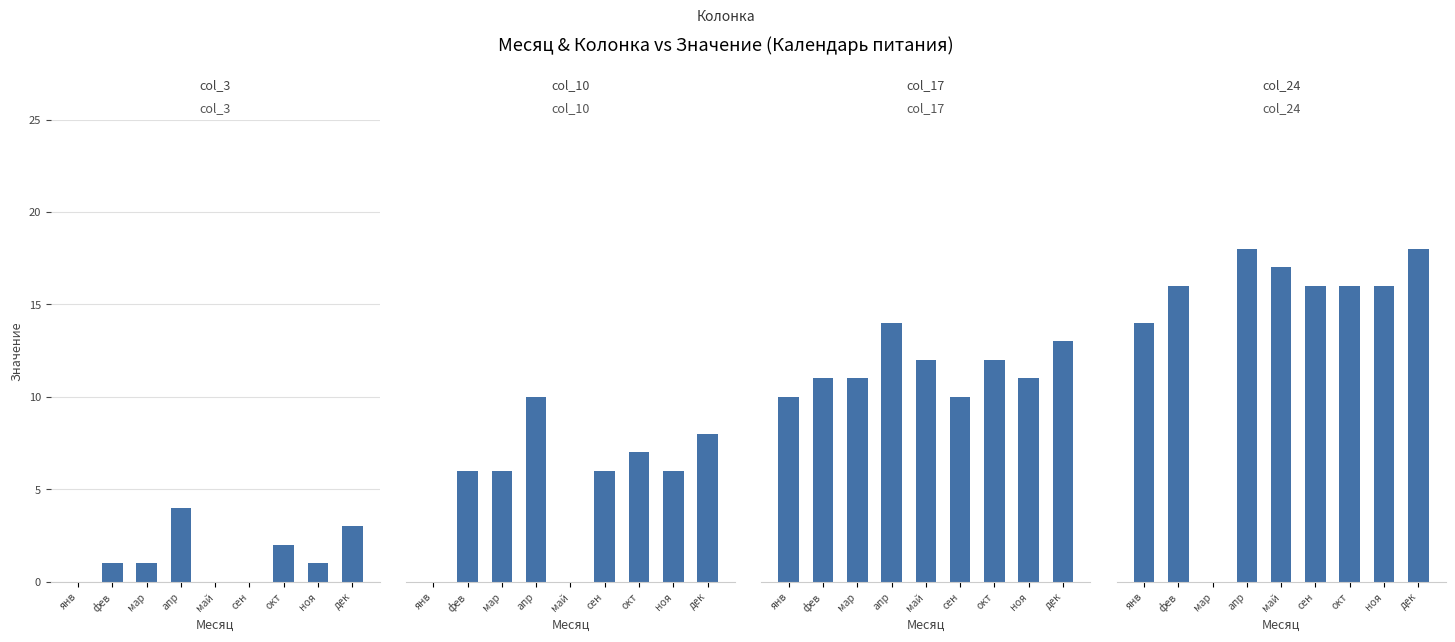

Reading left to right, extract all data points from this chart.

col_3: 0	1	1	4	0	0	2	1	3
col_10: 0	6	6	10	0	6	7	6	8
col_17: 10	11	11	14	12	10	12	11	13
col_24: 14	16	0	18	17	16	16	16	18